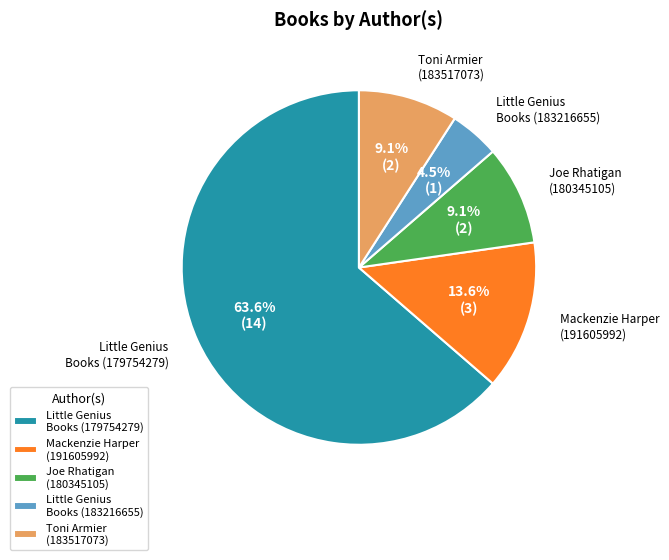

To the nearest percent, what is the average slice percentage?

20%